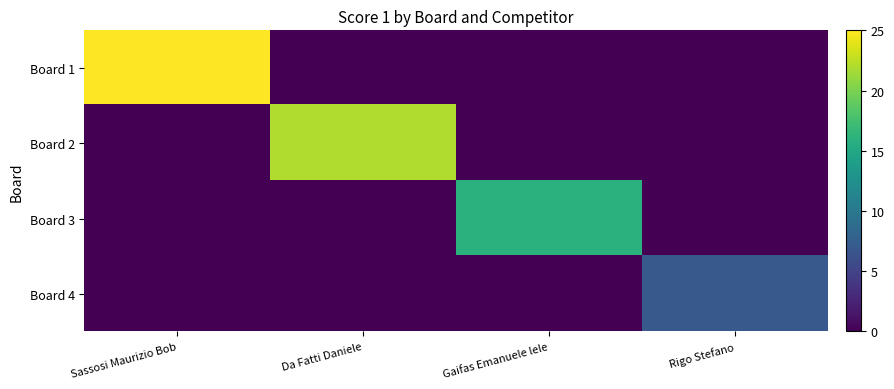

Rank the series by their maximum value, from highest to lowest.

Board 1, Board 2, Board 3, Board 4